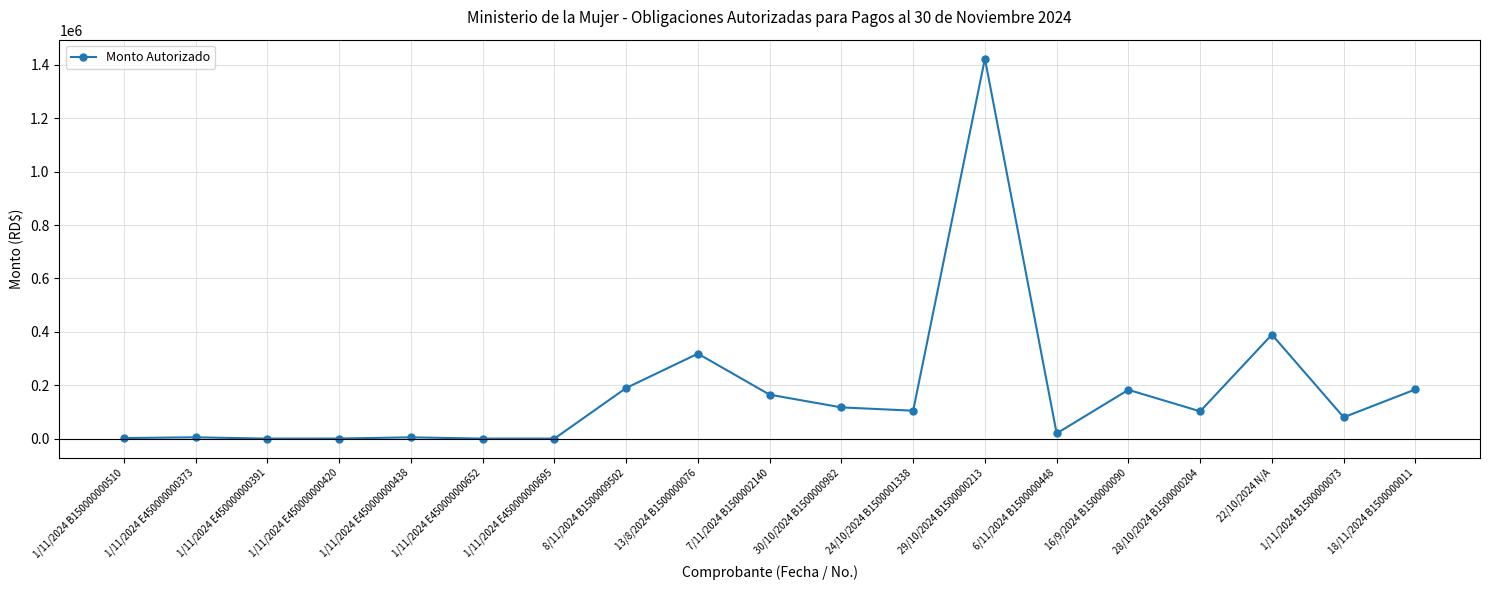

At which label does the data first exceed 102660?

8/11/2024 B1500009502